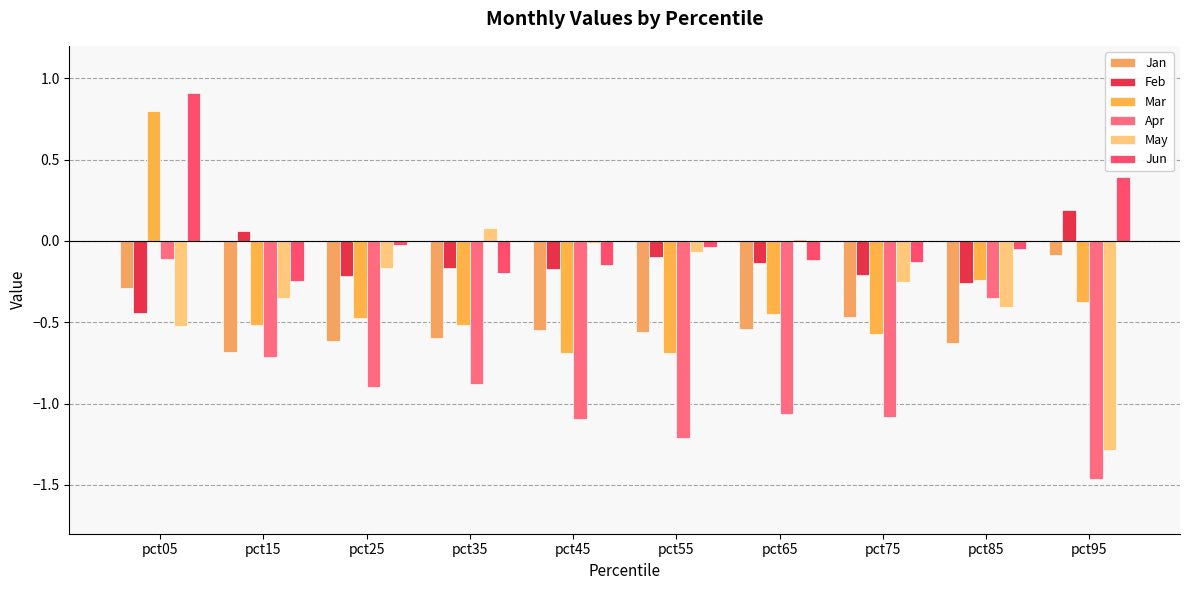

What is the maximum value for Feb?

0.2